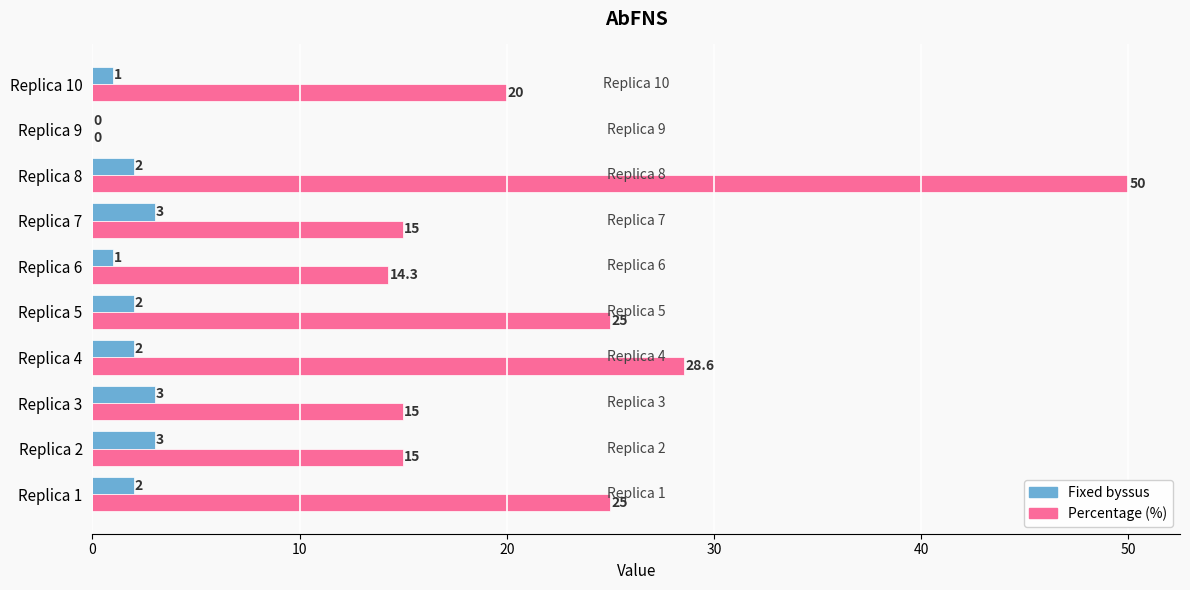

True or false: Fixed byssus has a value of 3.0 at Replica 7.

True